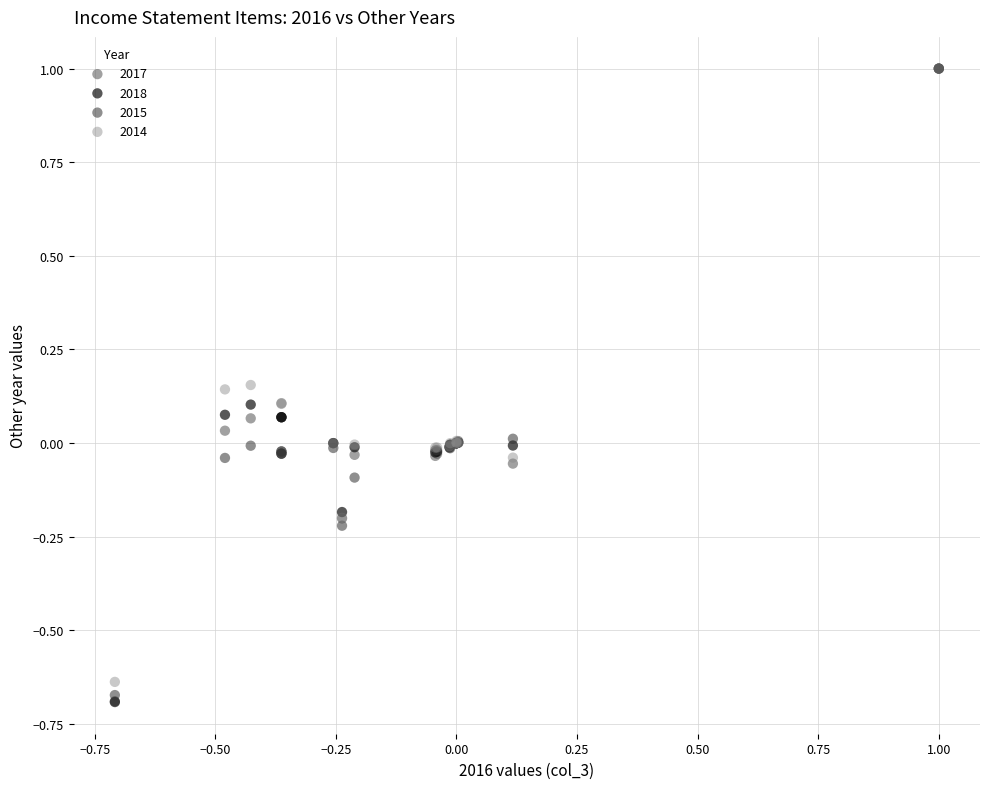

Which series has the widest spread of Y values?

2018